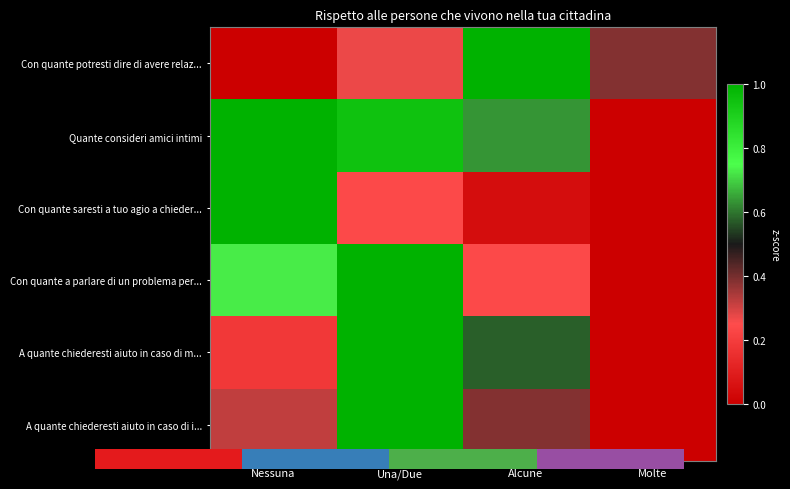

At which category is the sum across all series the highest?

Una/Due